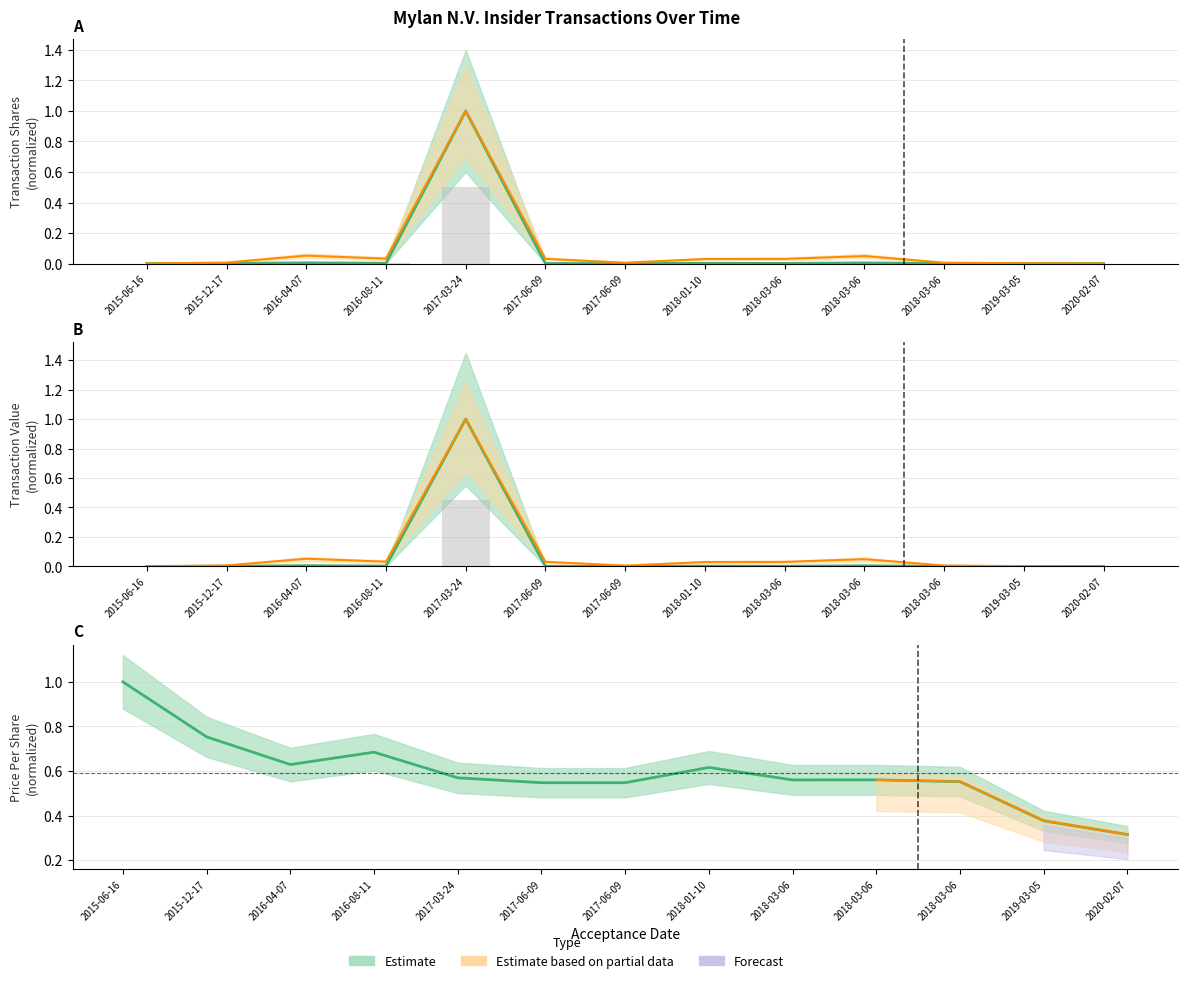

Which series has the largest total across all categories?

transactionPricePerShare